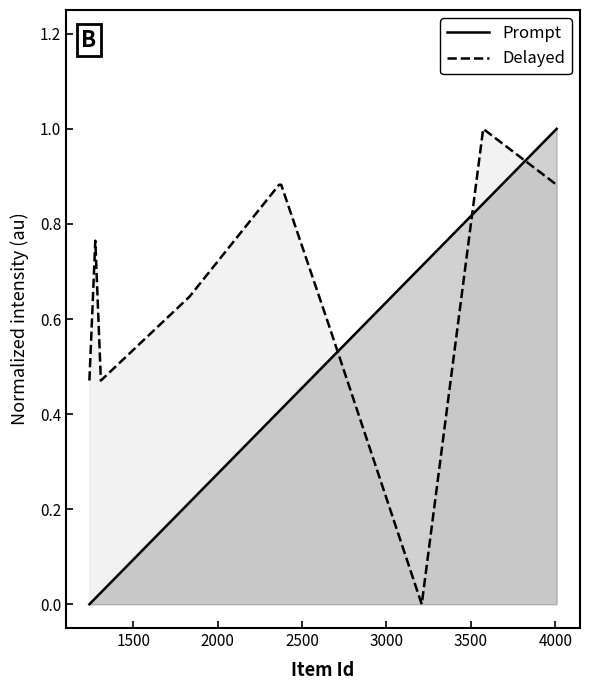

Which series has the largest total across all categories?

Delayed